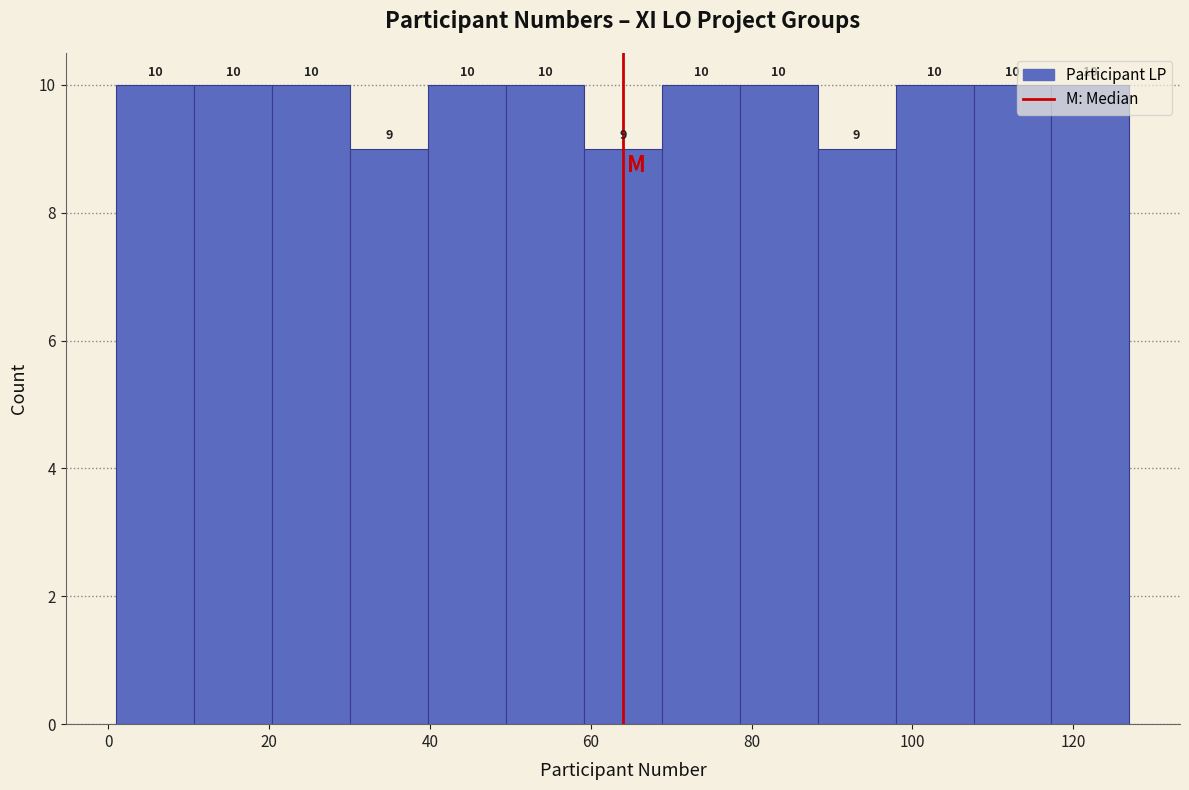

What is the height of the bar covering 78 to 88 on the x-axis? The bar edges are not printed on the chart, so give them approximately, as read against the axis.

10